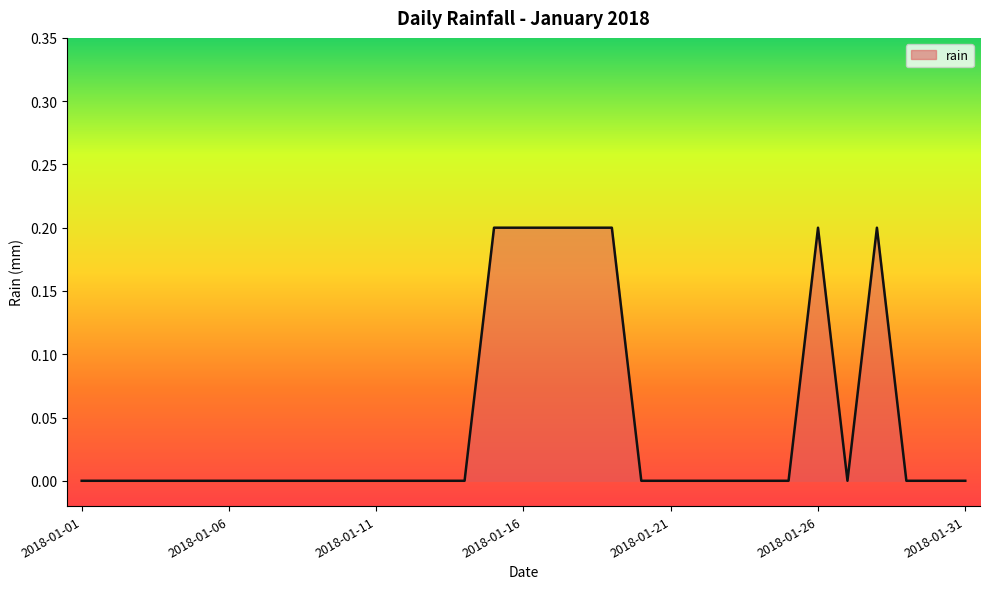

How many lines are shown in the chart?

1